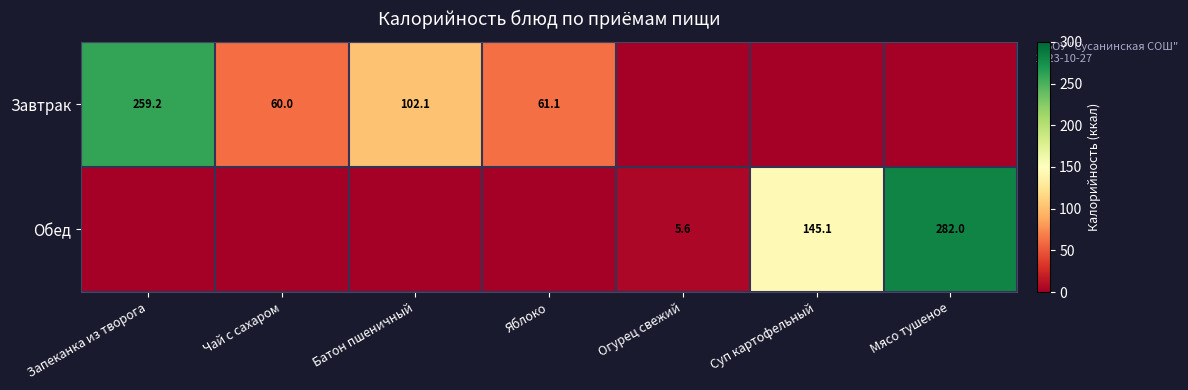

True or false: Обед has a value of 5.6 at Огурец свежий.

True